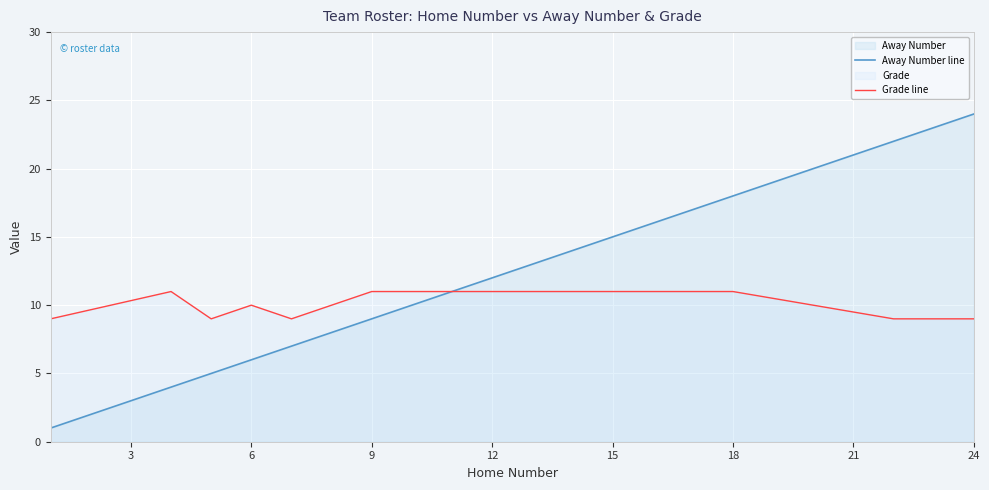

How many distinct data groups are displayed?

2